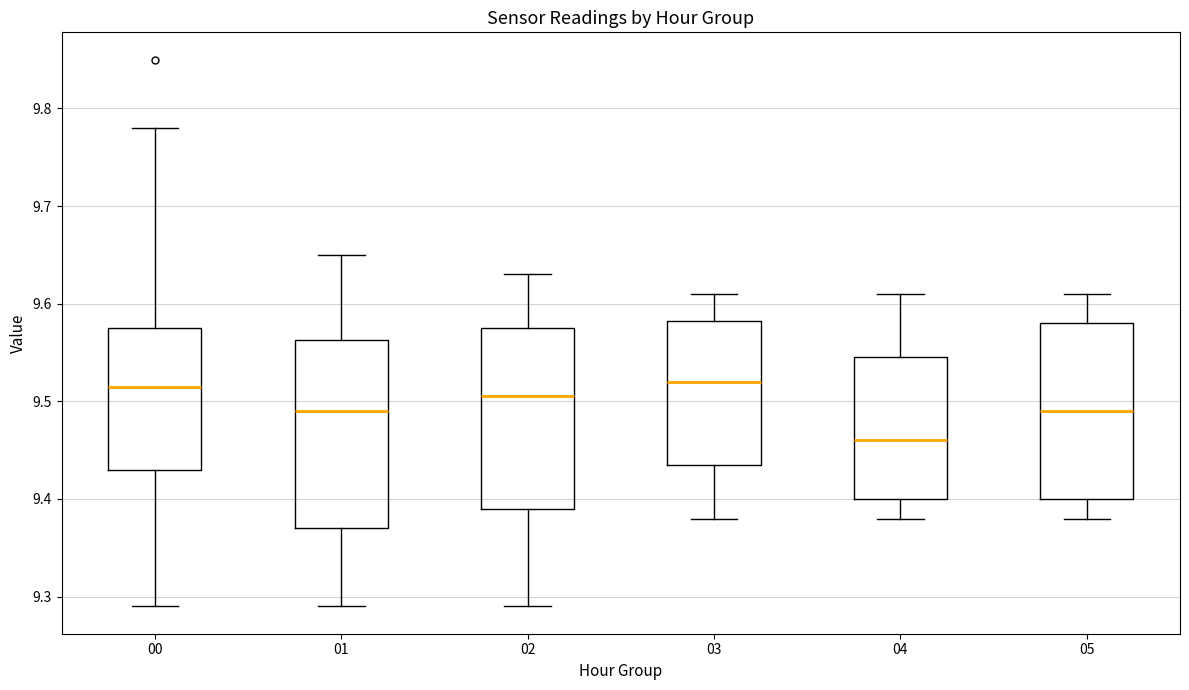

Where is the upper edge of the box at x = 03 on the y-axis? The values are not printed on the chart, so give them approximately, as read against the axis.

9.58